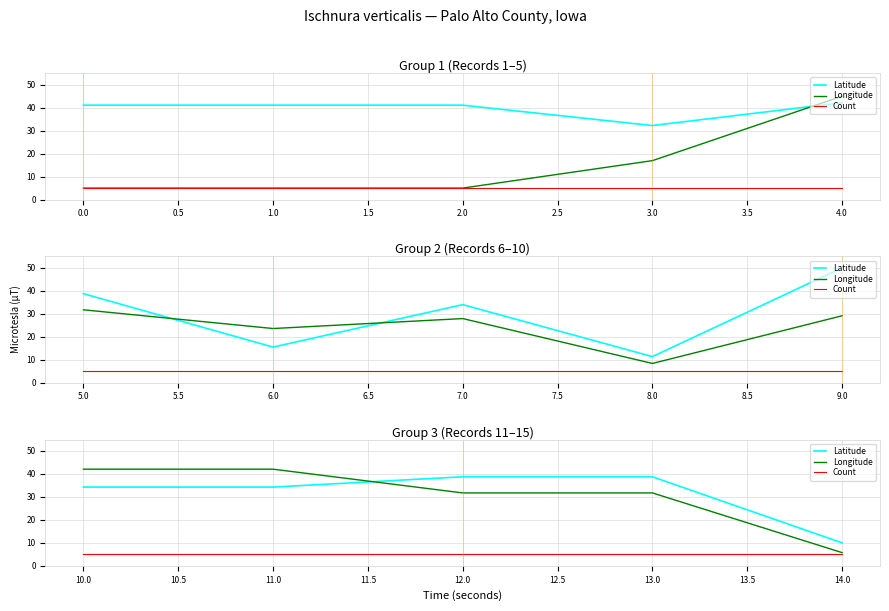

What are all the series names shown in the legend?

Latitude, Longitude, Count